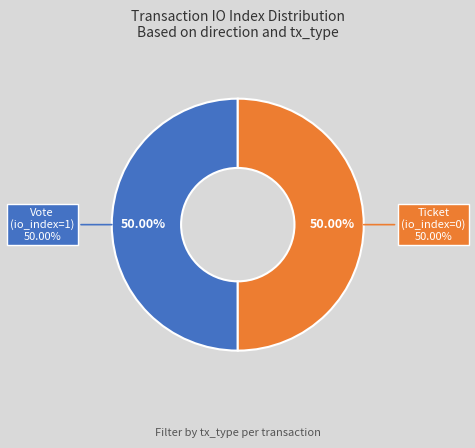

Between Vote (io_index=1) and Ticket (io_index=0), which is larger?

Vote (io_index=1)